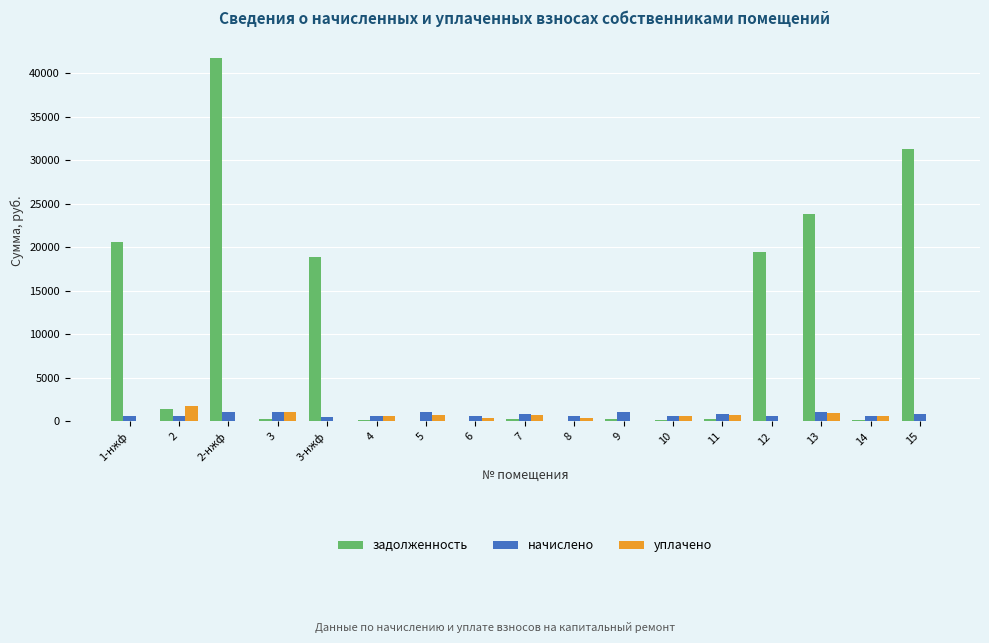

How many data points does each series have?

17